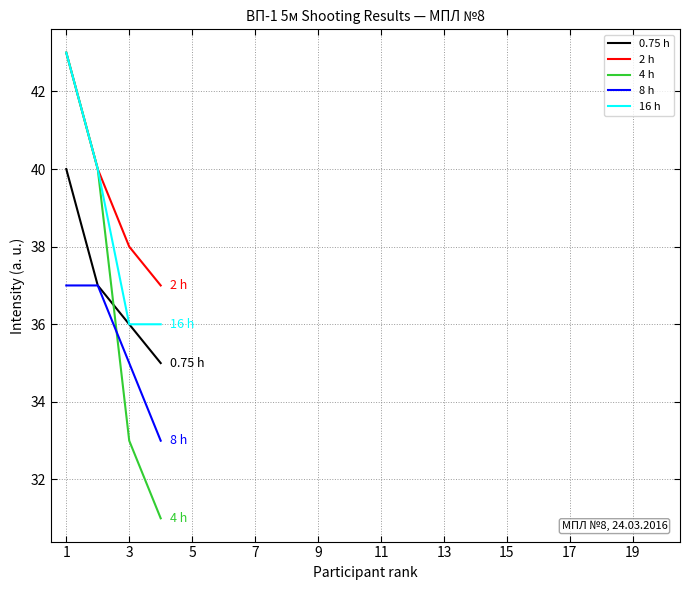

What is the difference between the maximum and second lowest values in the 8 h series?

2